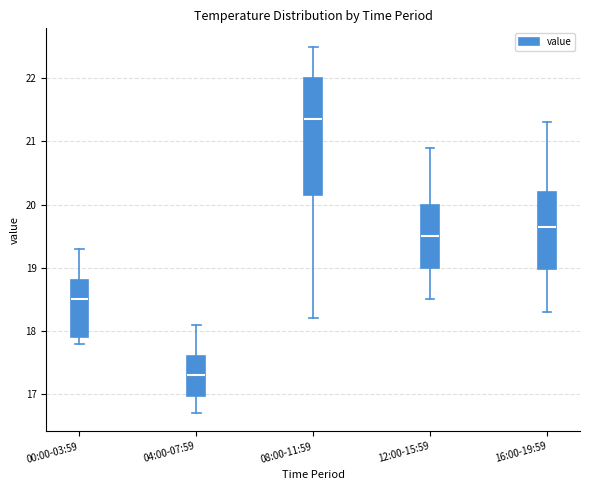

Which box's median line is the lowest?

04:00-07:59